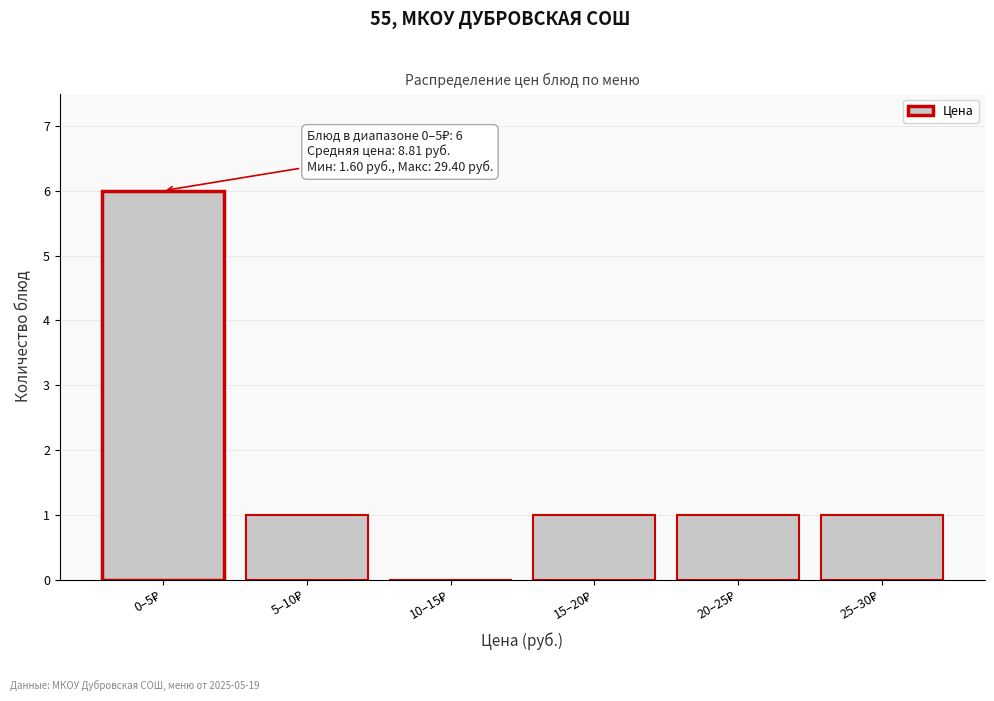

What is the maximum value shown in the chart?

6